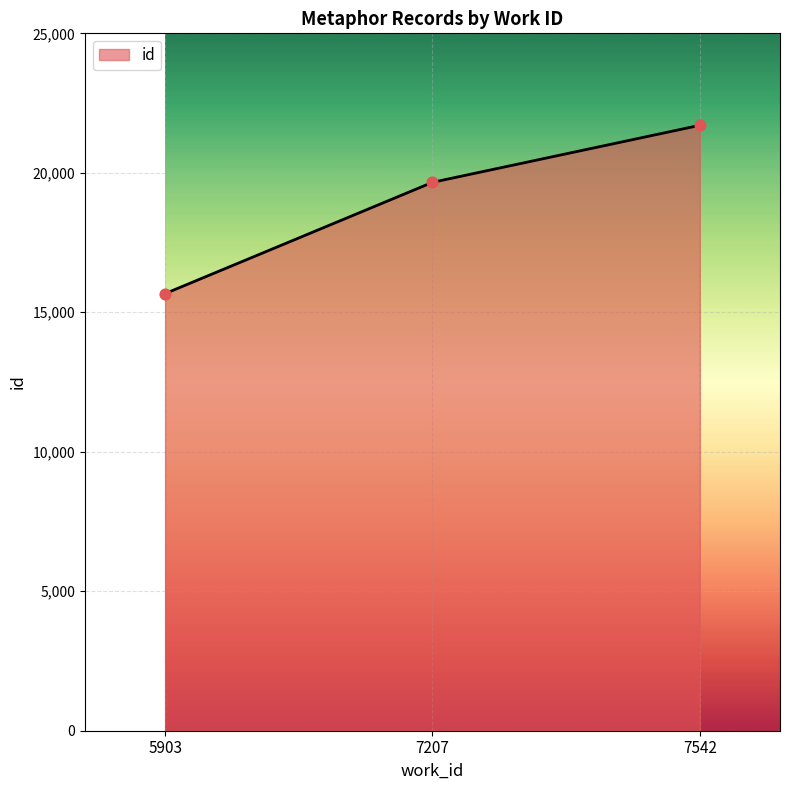

What is the change in value from 7207 to 7542?

+2044